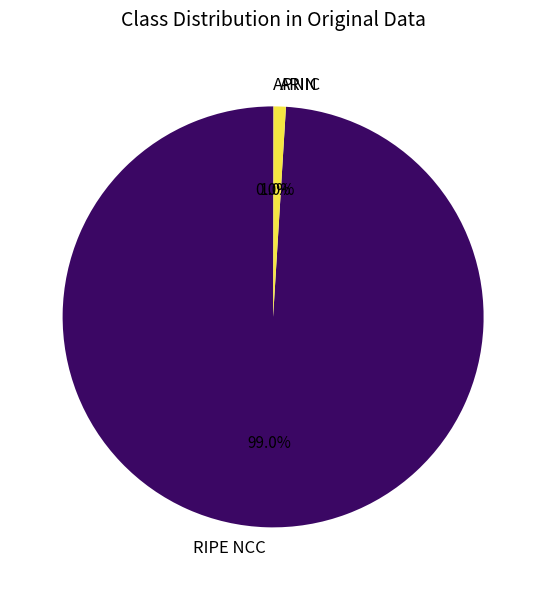

To the nearest percent, what is the difference between the largest and smallest slice percentages?

99%